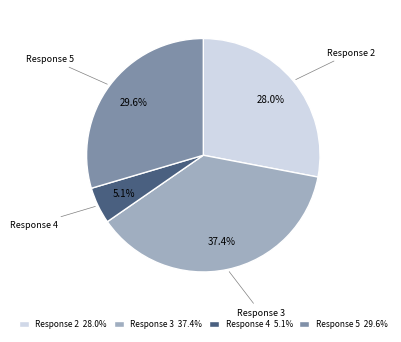

Is Response 2 the majority of the pie?

No